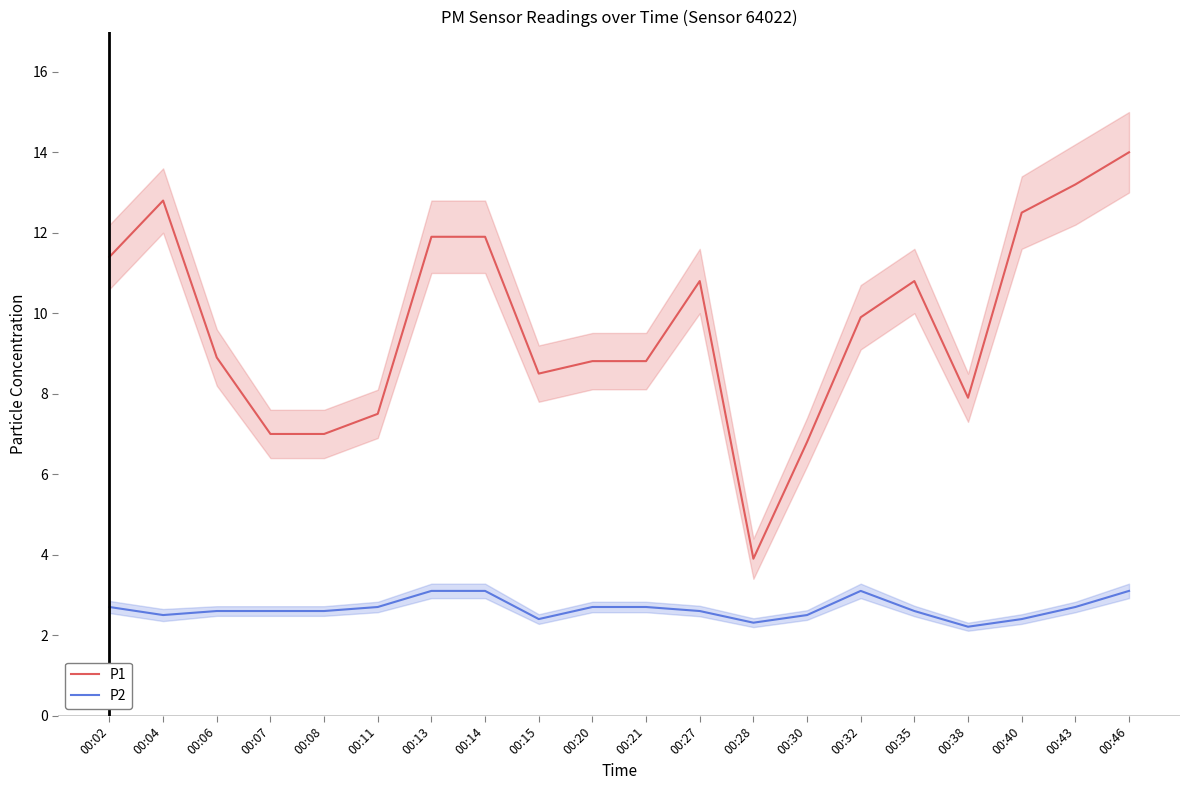

How many lines are shown in the chart?

2